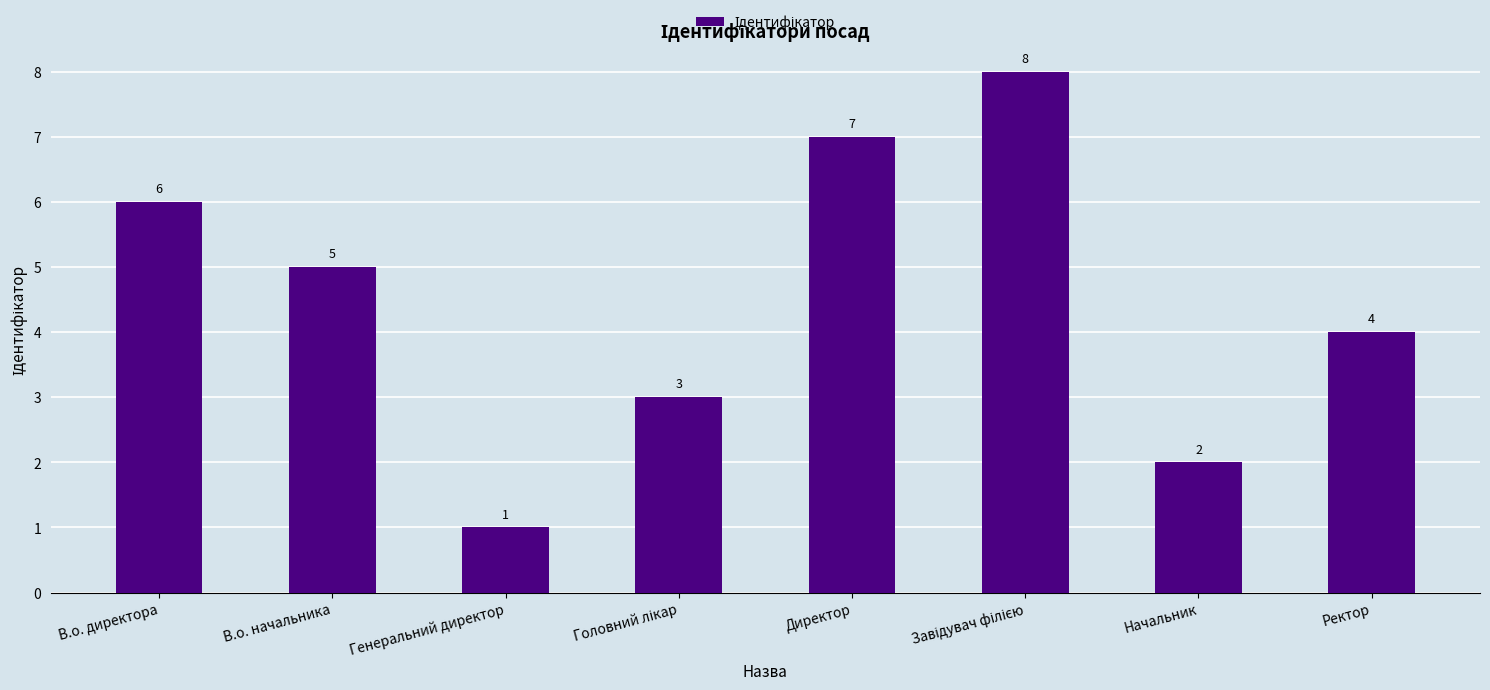

What value does the data have at Ректор?

4